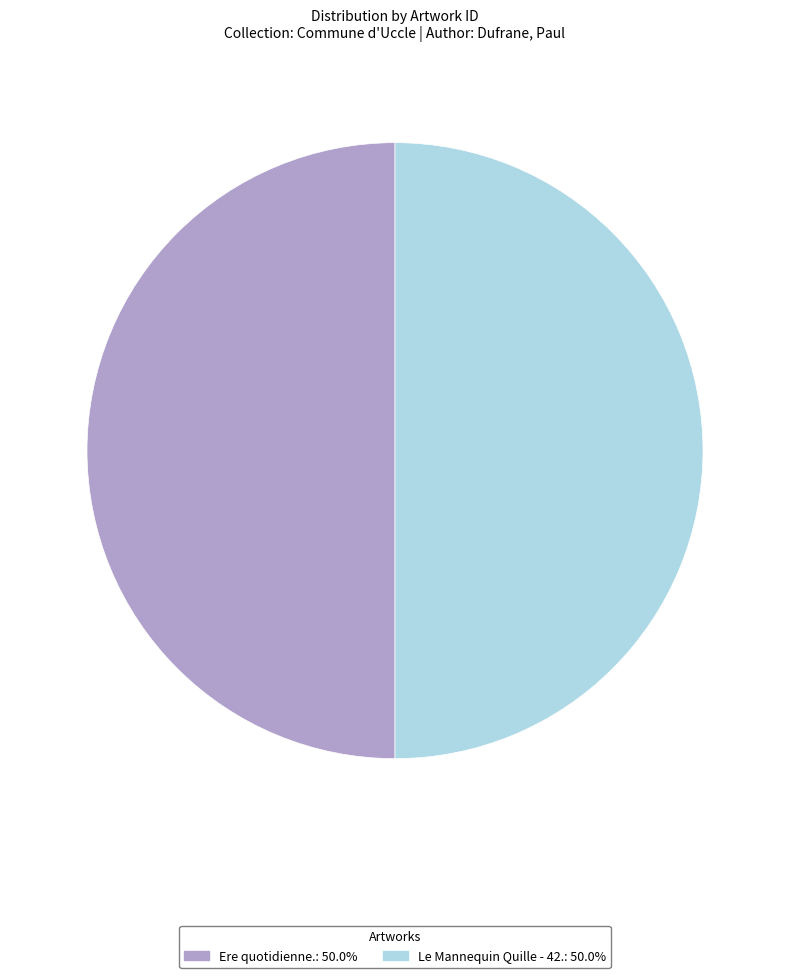

What is the ratio of the value at Le Mannequin Quille - 42.: 50.0% to the value at Ere quotidienne.: 50.0%?

1.0